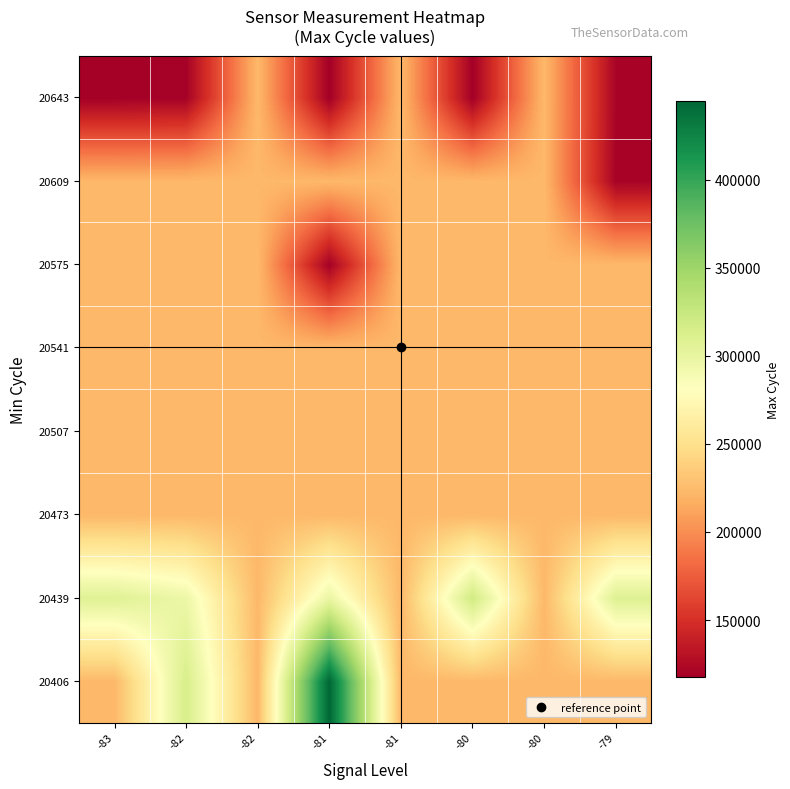

Which has a higher value, -81 or -80?

-81